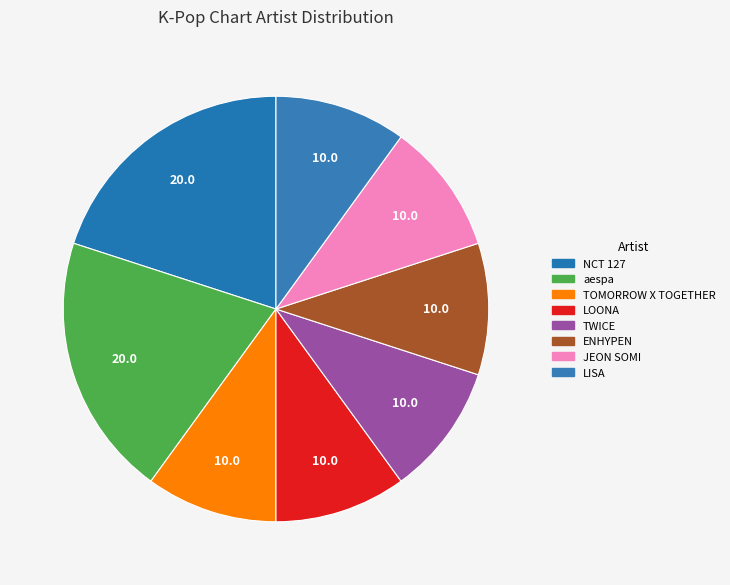

What percentage do aespa and JEON SOMI together represent?

30.0%